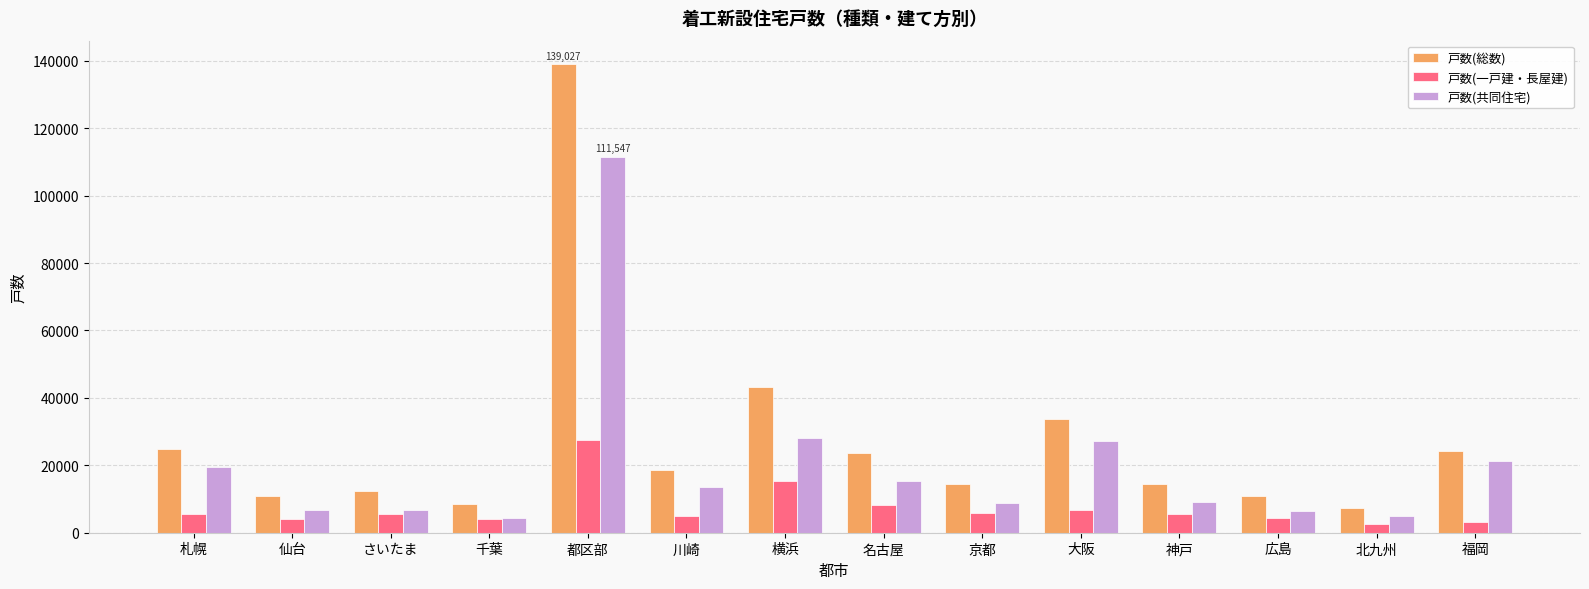

What is the highest value of the 戸数(一戸建・長屋建) series?

27480